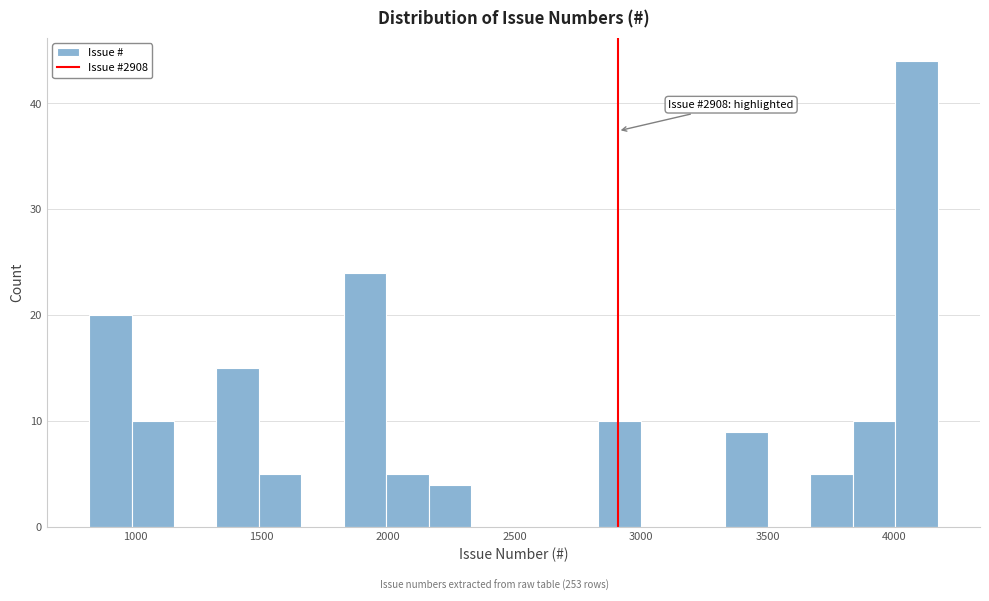

Read against the x-axis, roughly where is the centre of the tallest bar?

4100